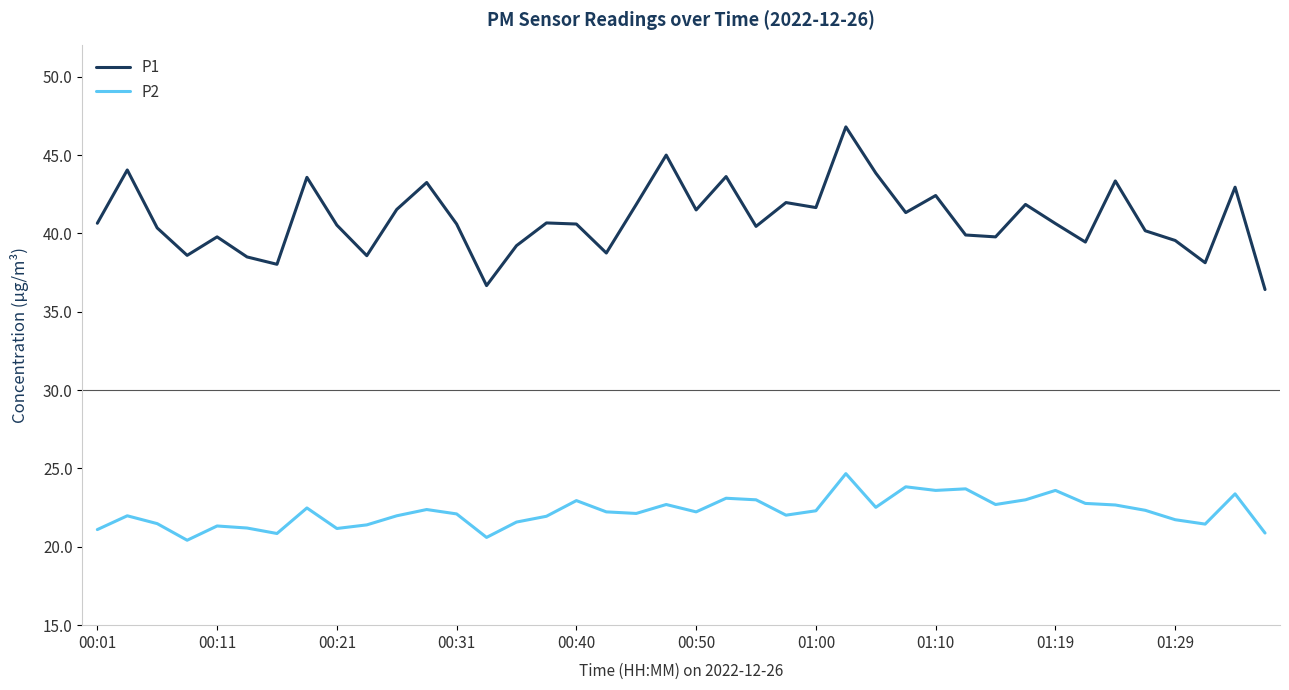

What is the smallest value displayed?

20.4